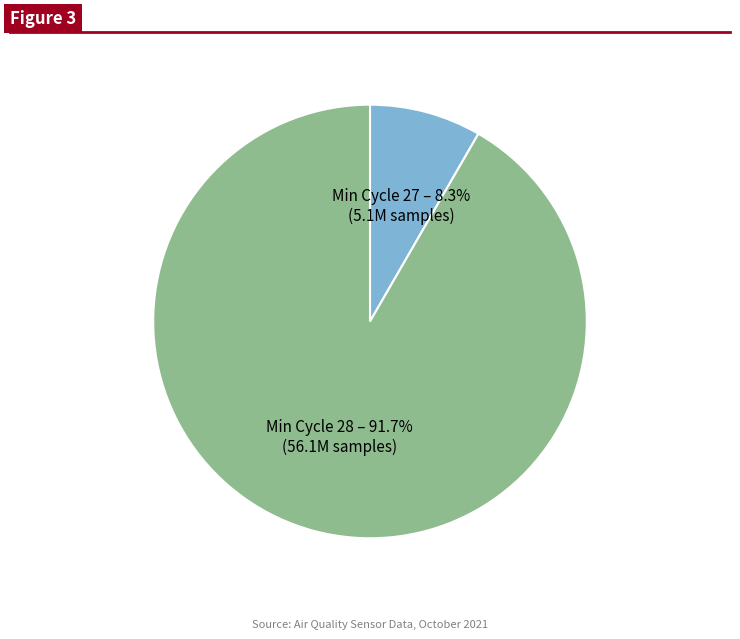

Is there any slice that represents more than half of the pie?

Yes